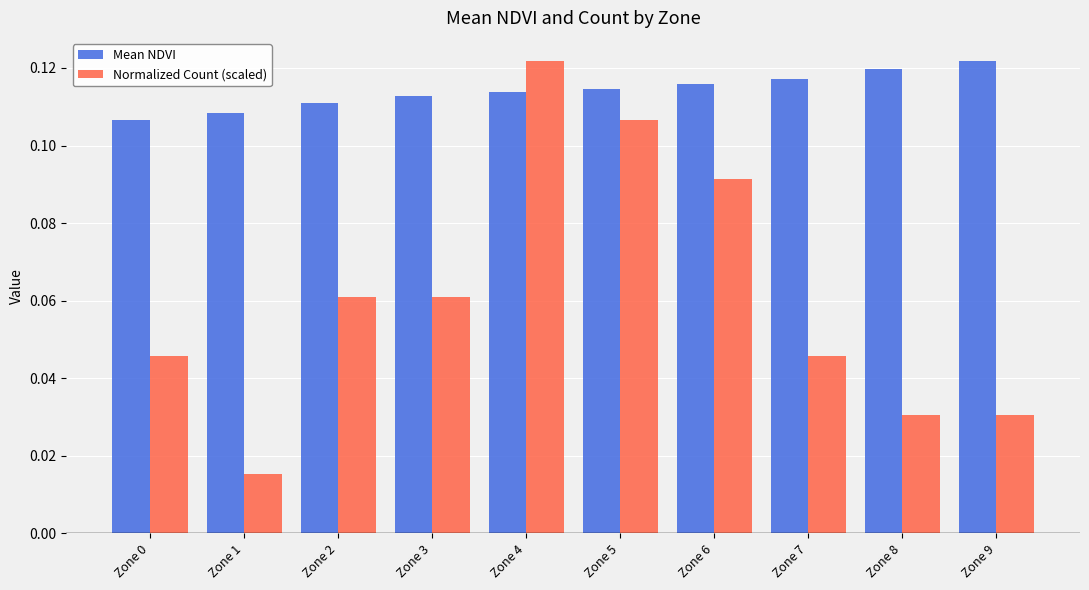

Which category has the lowest value across all series?

Zone 1